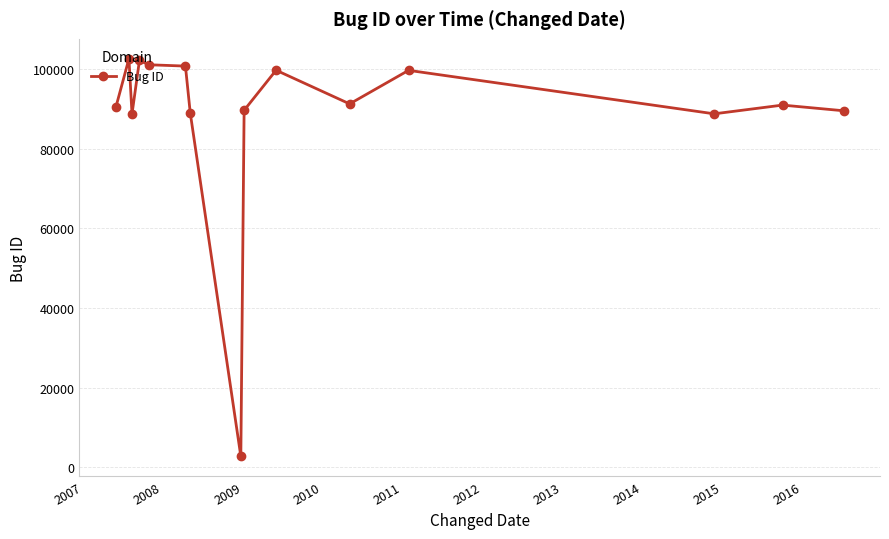

True or false: the data has more than 0 interior local peaks.

True